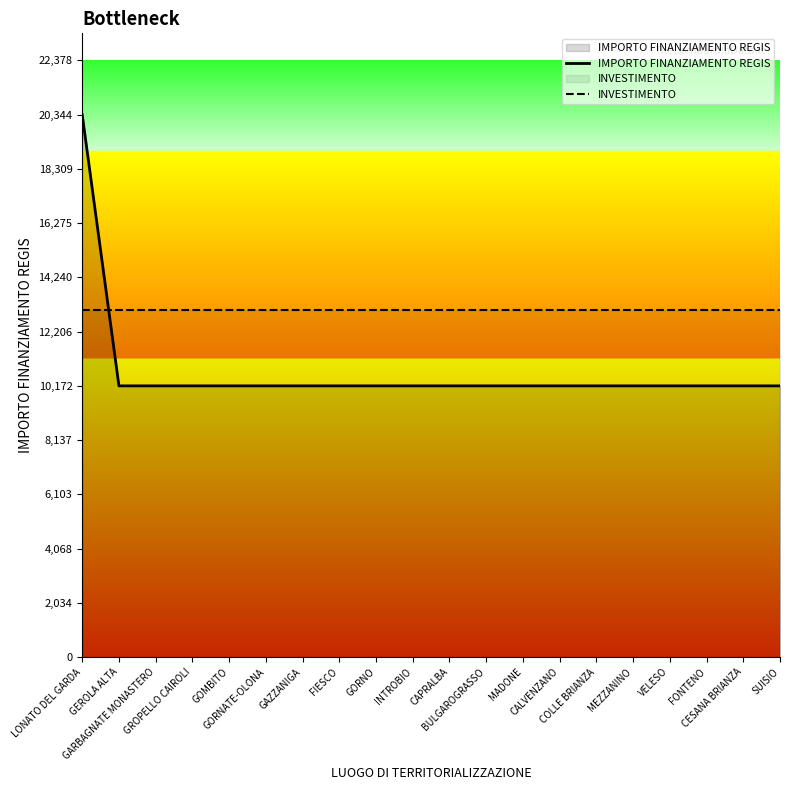

The IMPORTO FINANZIAMENTO REGIS series shows 10172 at GEROLA ALTA. True or false?

True